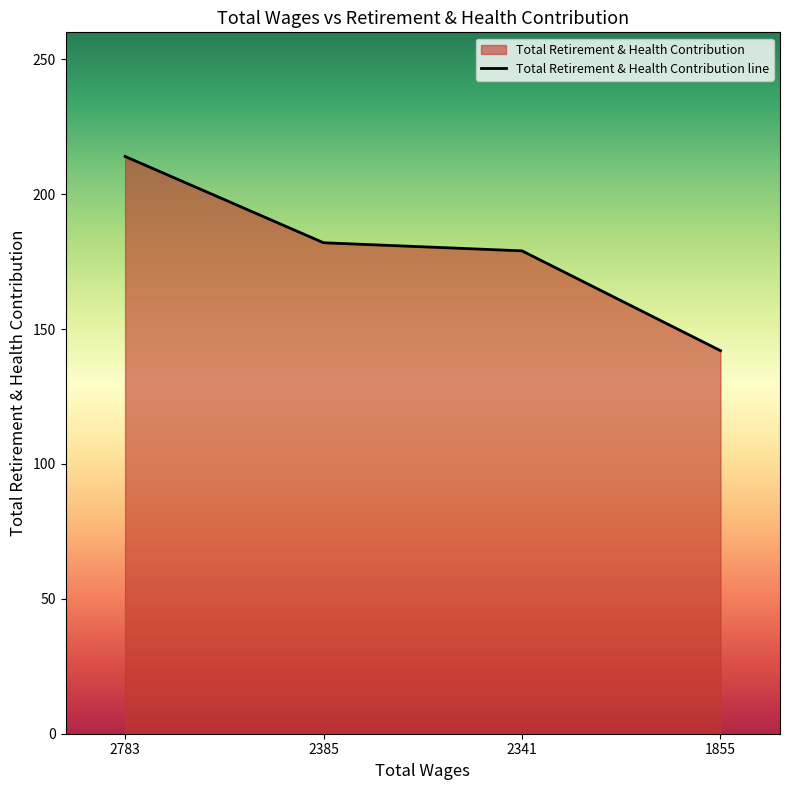

Approximately how many times larger is the value at 2341 compared to 2385?

1.0